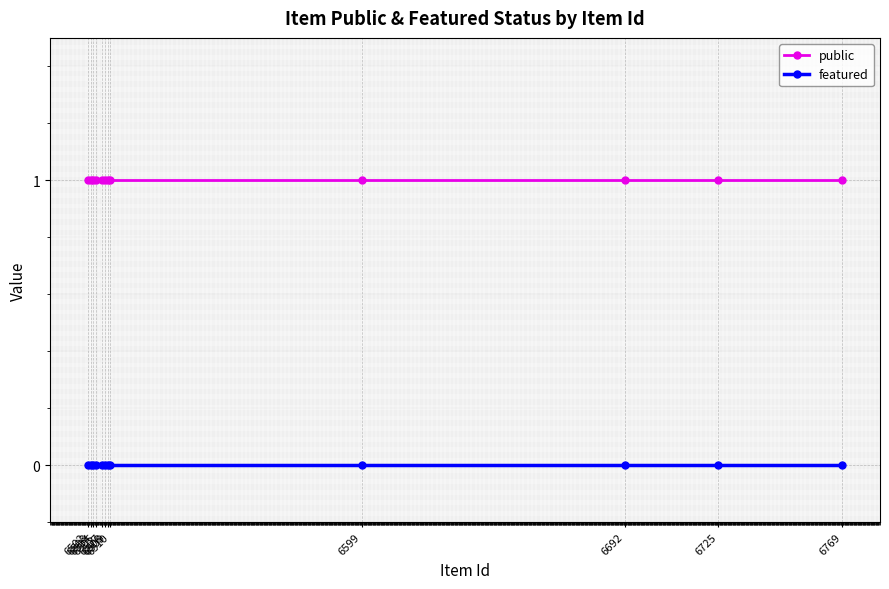

The featured series shows 0 at 6505. True or false?

True